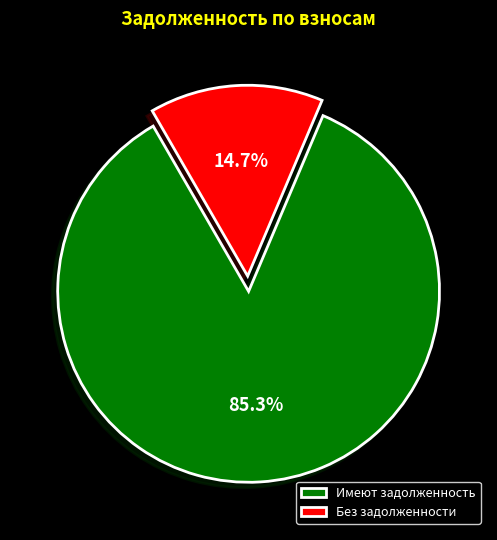

Rank the categories by value from highest to lowest.

Имеют задолженность, Без задолженности